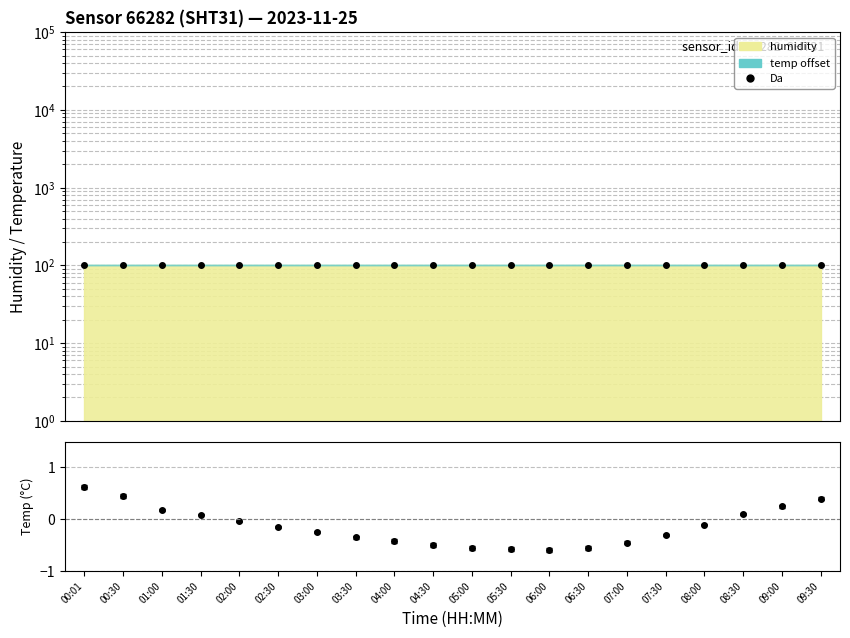

What is the minimum value for Da?

100.0